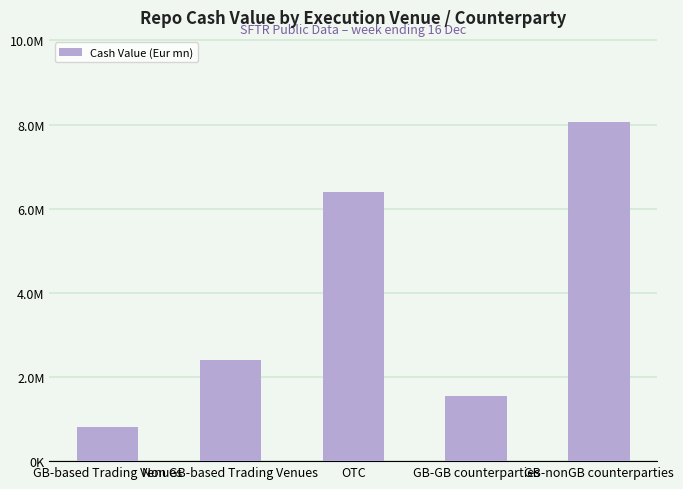

What is the smallest value displayed?

804587.0